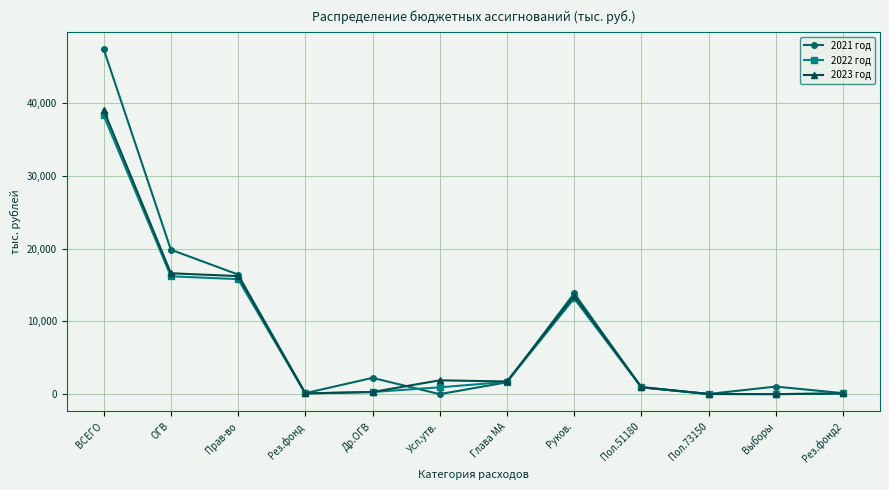

What is the label of the 8th point from the left?

Руков.